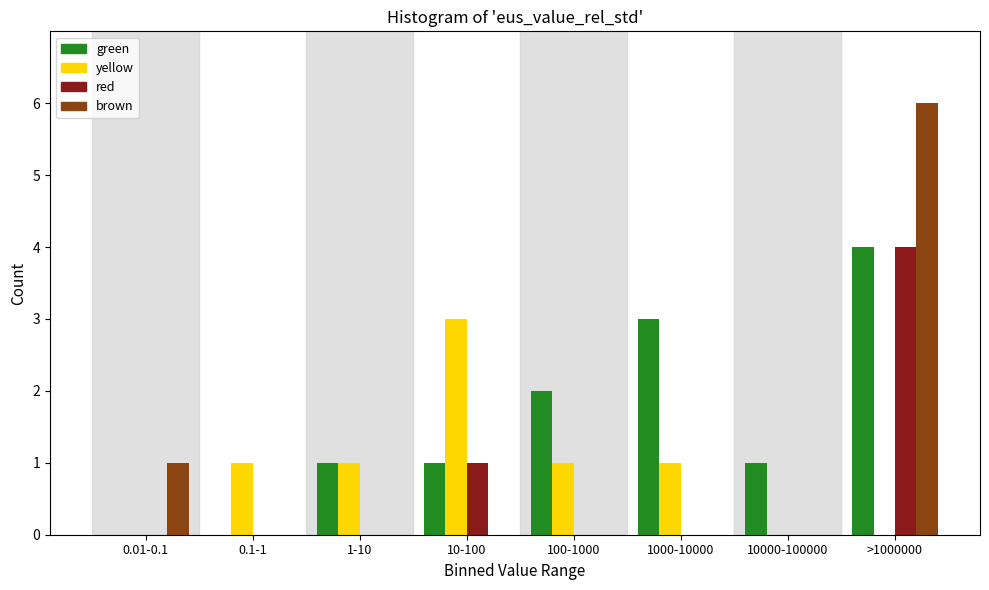

At which category is the sum across all series the highest?

>1000000